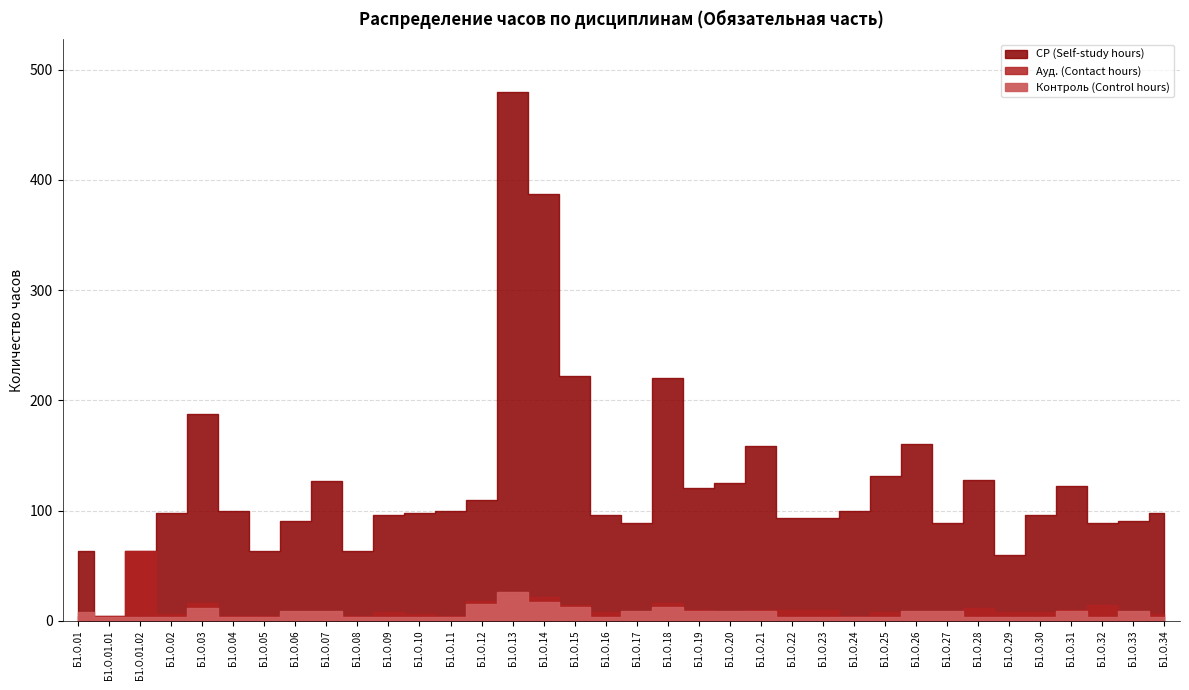

True or false: СР (Self-study hours) and Ауд. (Contact hours) cross at least once.

False